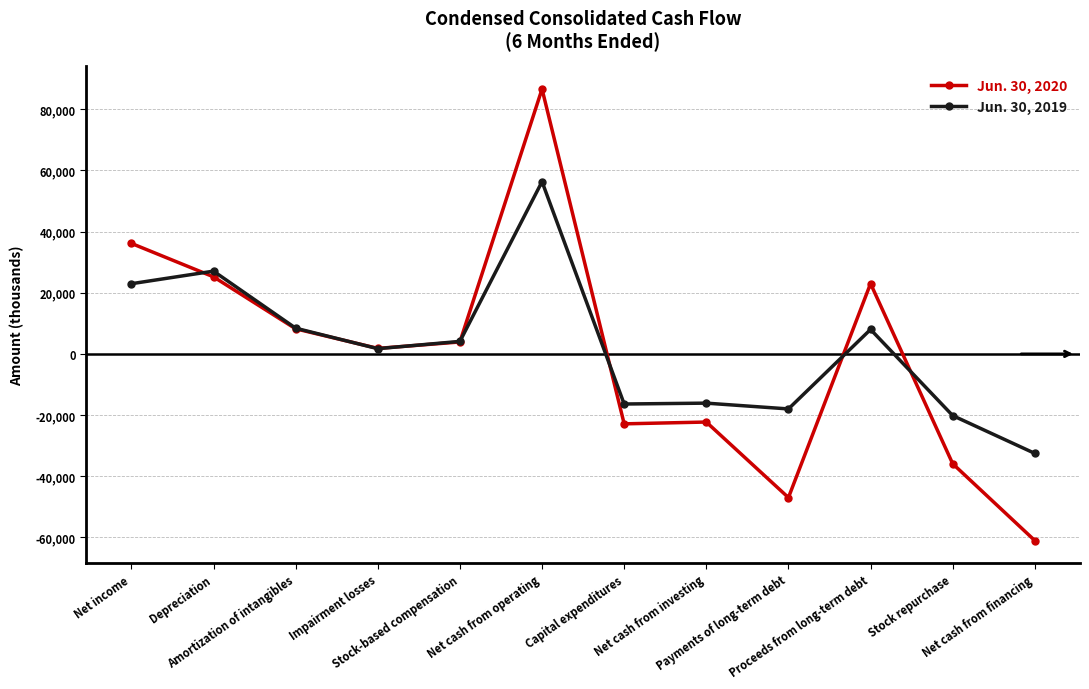

What is the total value across all series at Amortization of intangibles?

16625